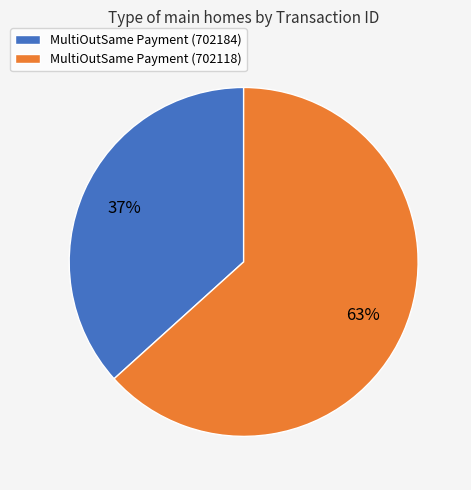

To the nearest percent, what is the average slice percentage?

50%